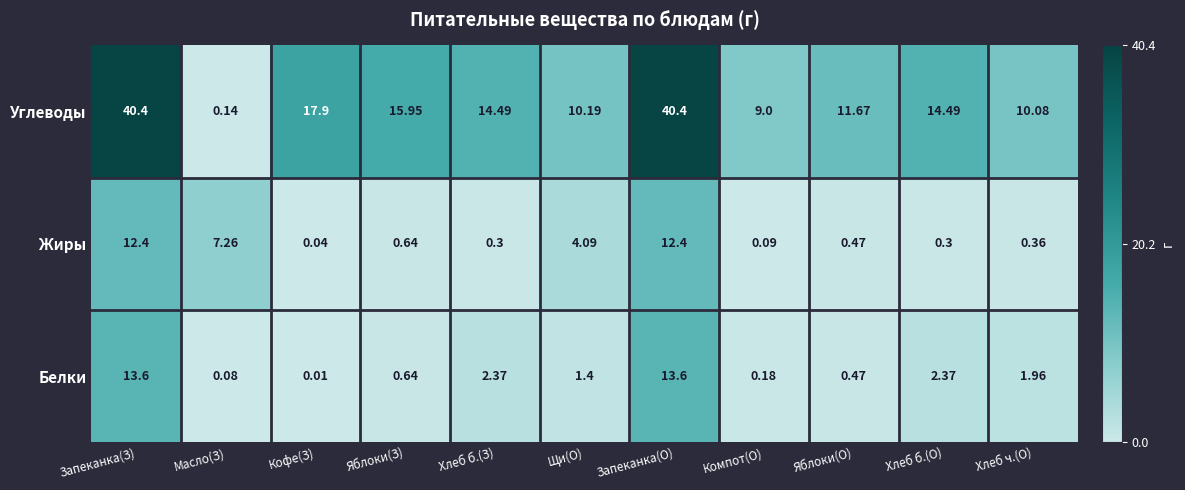

Is the value of Белки at Хлеб б.(О) greater than the value of Углеводы at Яблоки(О)?

No